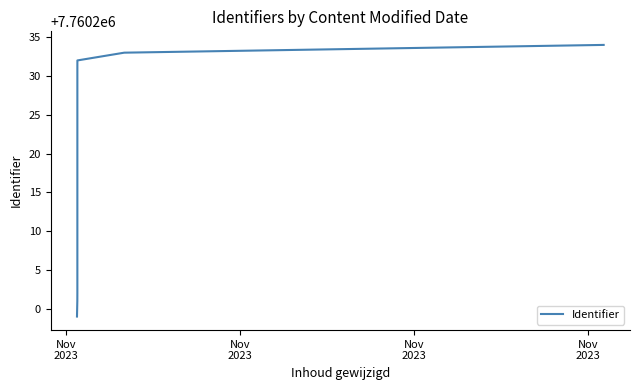

Is it true that the value at Nov
2023 is 3346381?

False